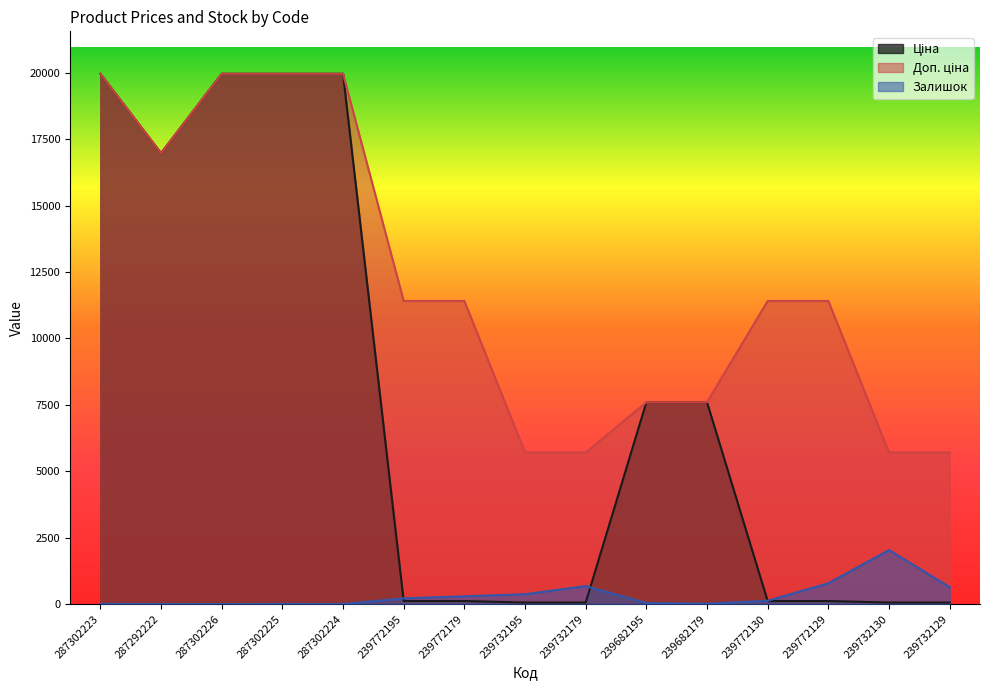

List the labels in order of Ціна value, smallest first.

239732195, 239732179, 239732130, 239732129, 239772195, 239772179, 239772130, 239772129, 239682195, 239682179, 287292222, 287302223, 287302226, 287302225, 287302224